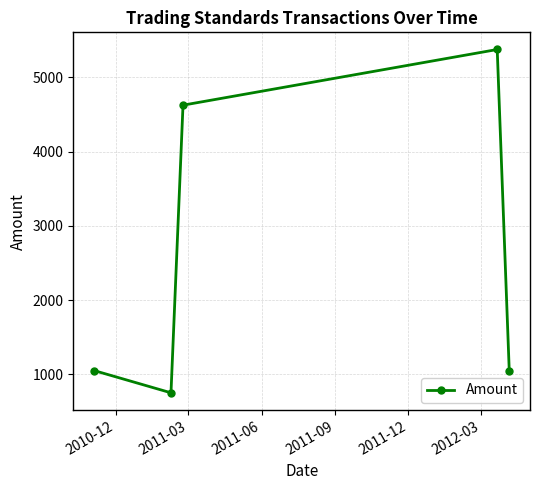

How many interior local peaks (higher than both neighbors) does the data have?

1